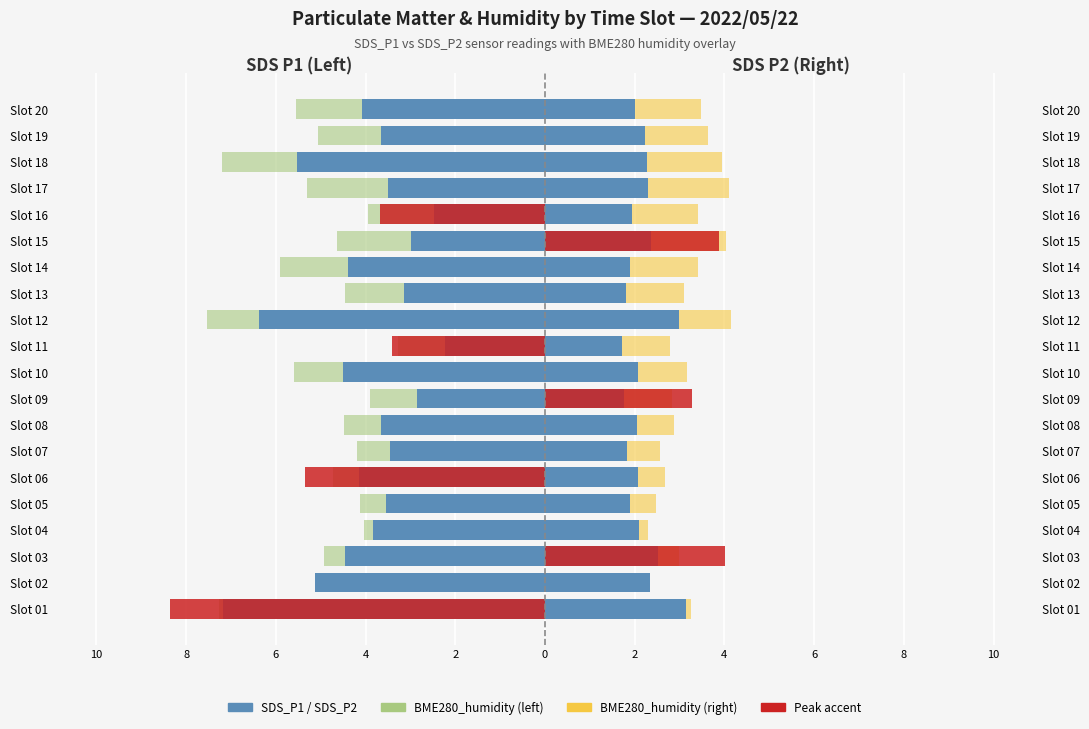

What is the difference between the maximum and minimum values in the SDS_P2 series?

1.4